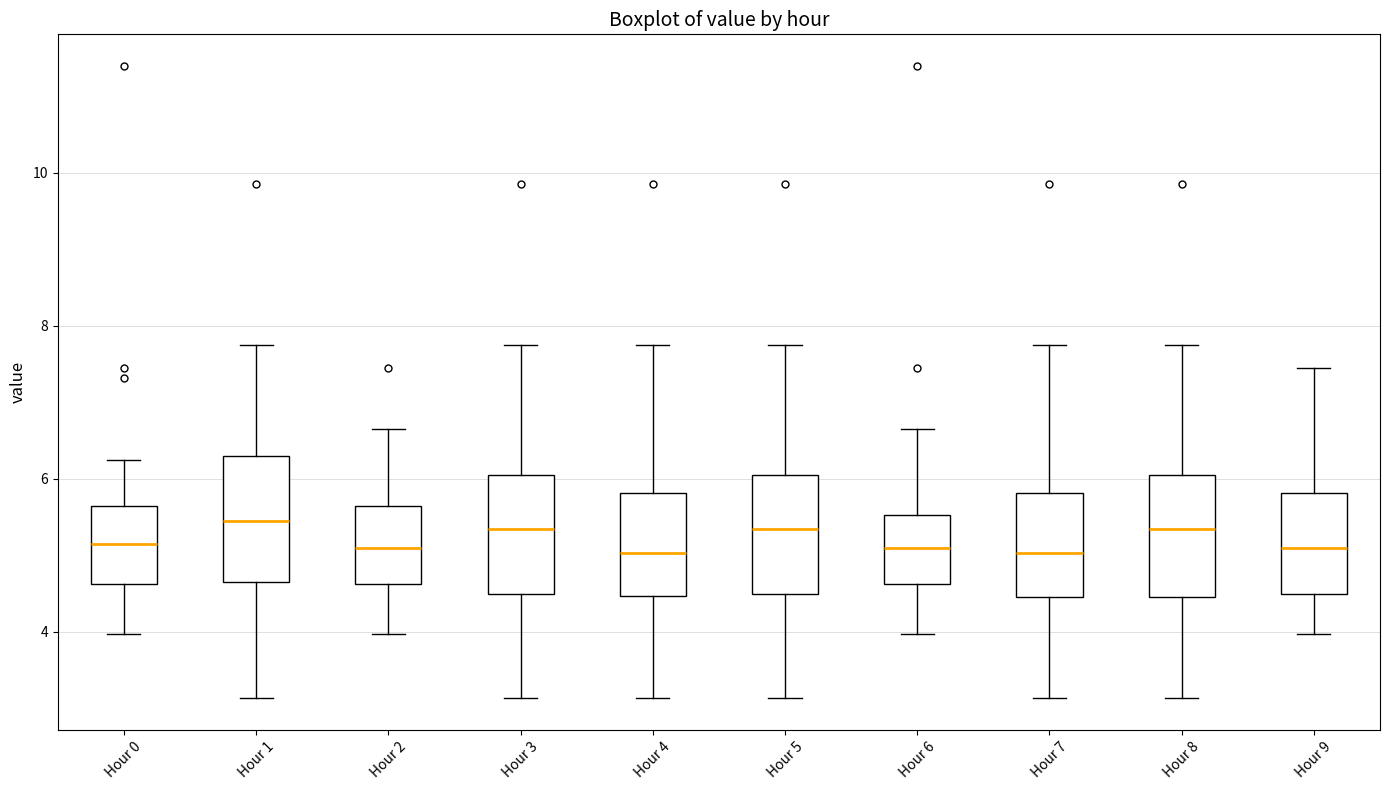

Where is the lower edge of the box for Hour 3 on the y-axis? The values are not printed on the chart, so give them approximately, as read against the axis.

4.6